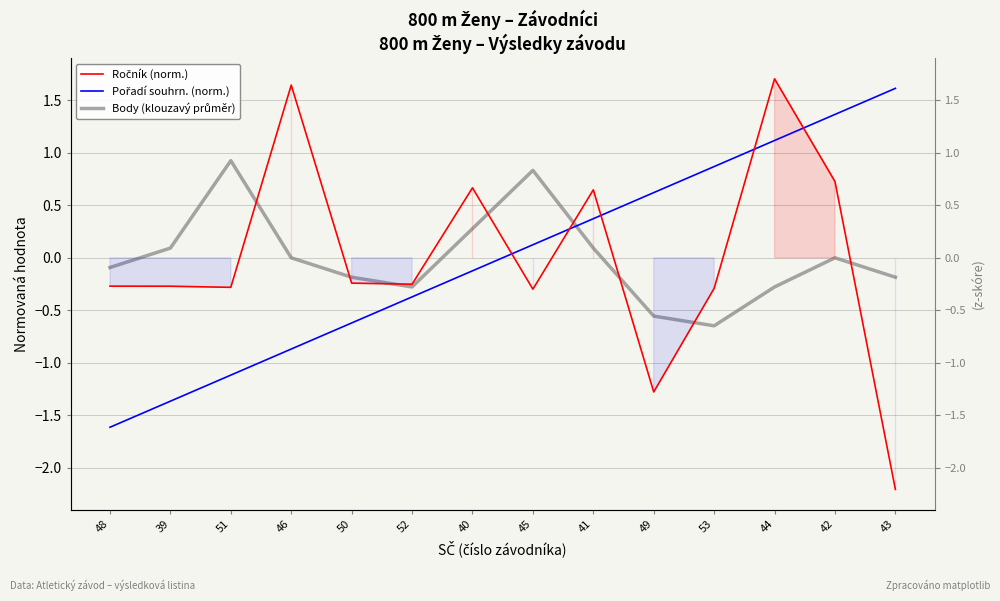

Which series ends up on top after the final intersection of Ročník (norm.) and Pořadí souhrn. (norm.)?

Pořadí souhrn. (norm.)